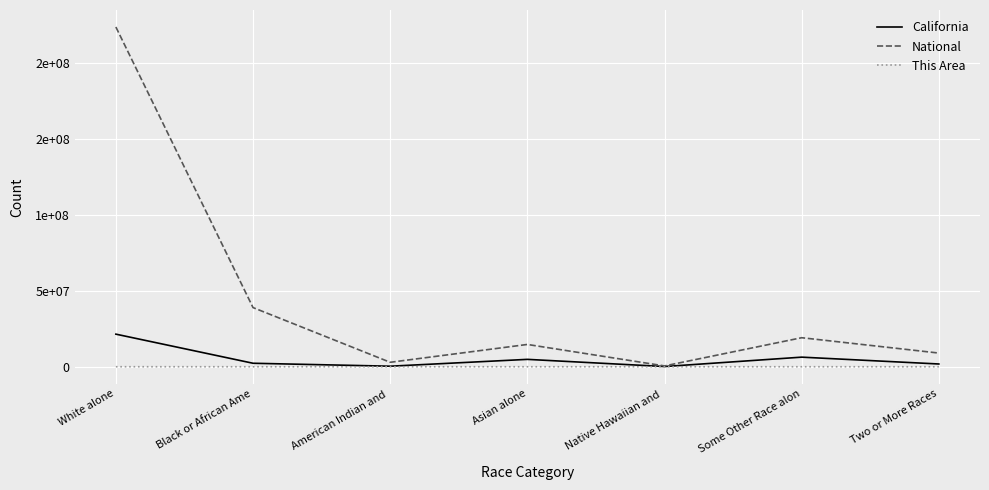

The value of California at American Indian and  is 362801. True or false?

True